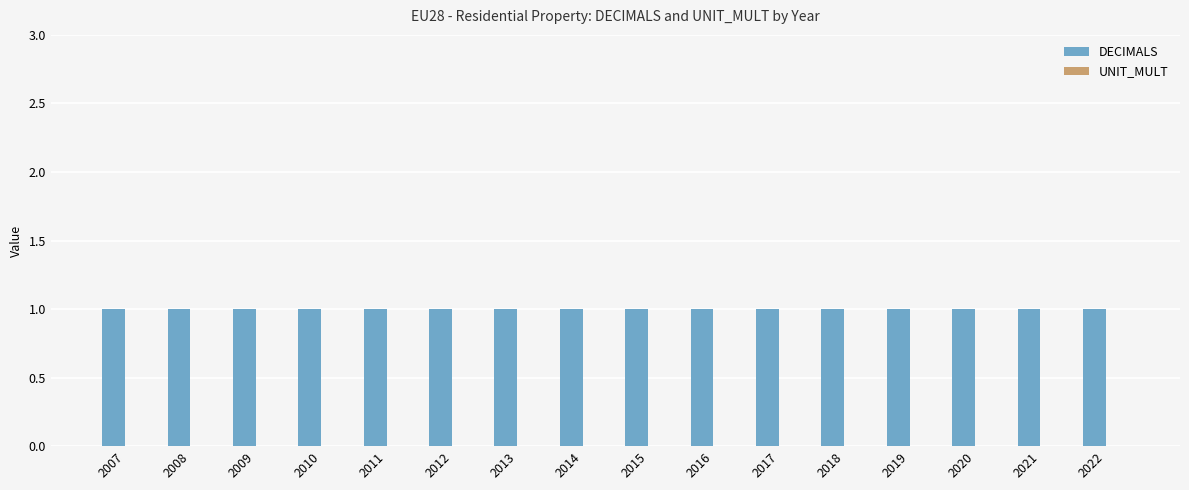

Which has a higher value, 2020 or 2009?

2020